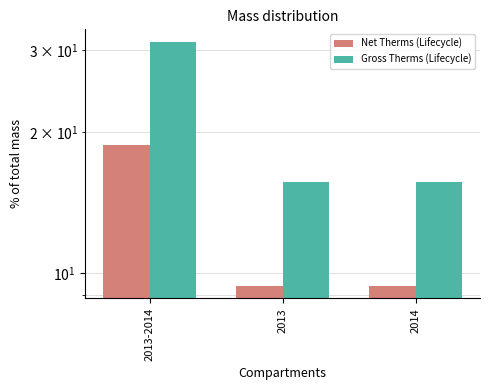

Reading right to left, extract all data points from this chart.

Net Therms (Lifecycle): 9.4	9.4	18.8
Gross Therms (Lifecycle): 15.6	15.6	31.2